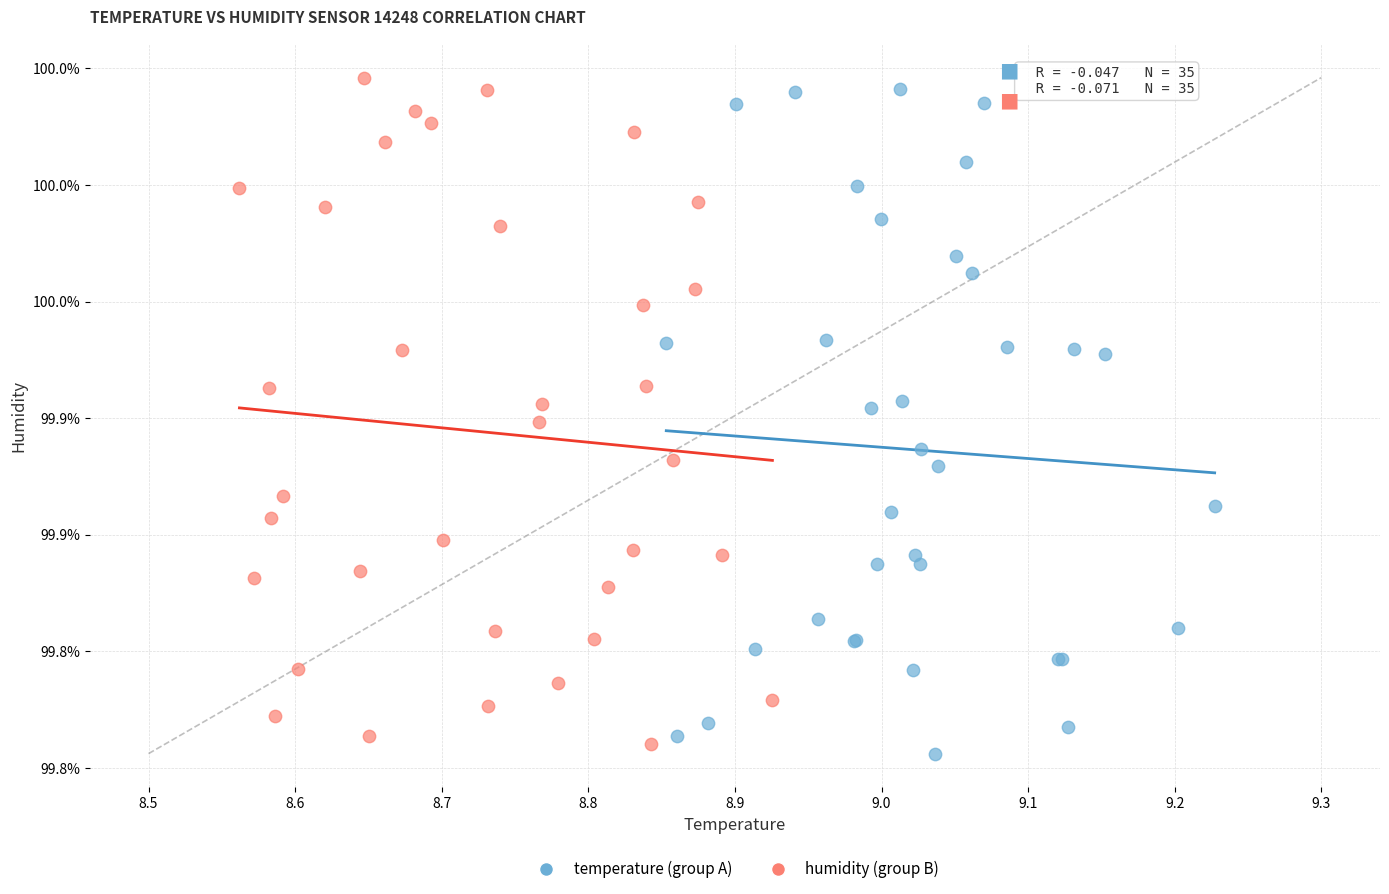

Which series reaches the minimum Y coordinate?

temperature (group A)